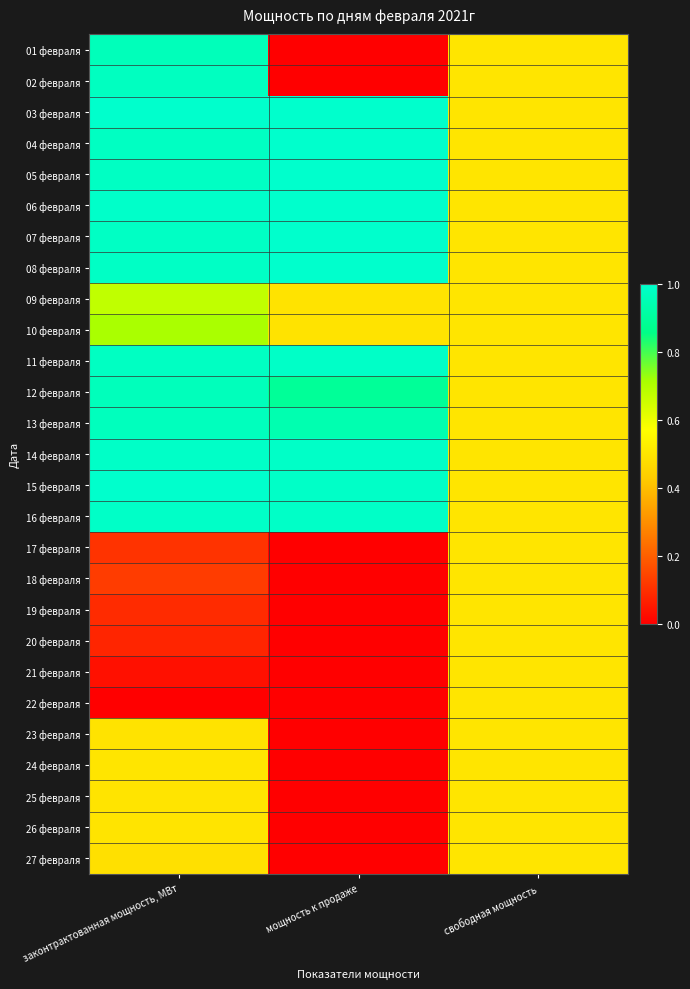

Which category has the highest value across all series?

законтрактованная мощность, МВт